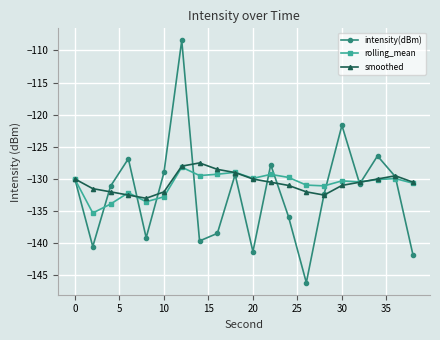

Count the number of data series in this chart.

3